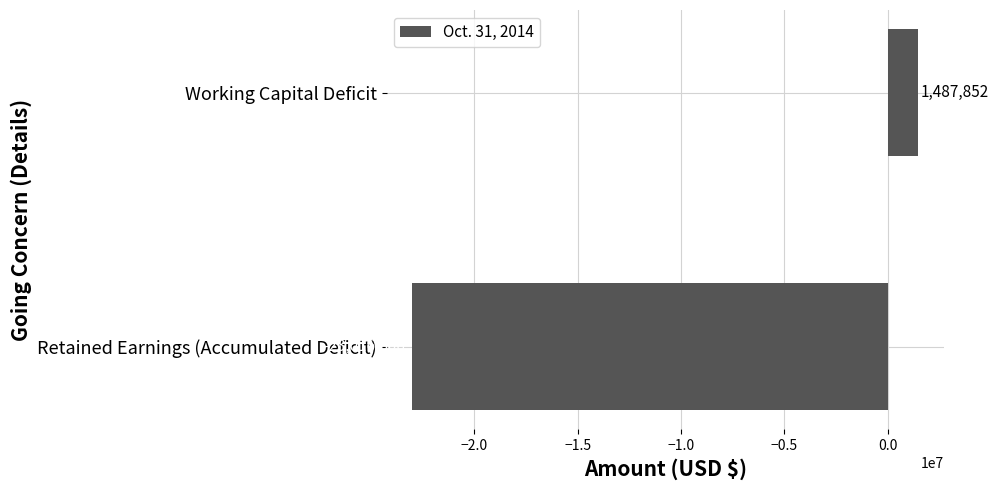

How many values are below zero?

1